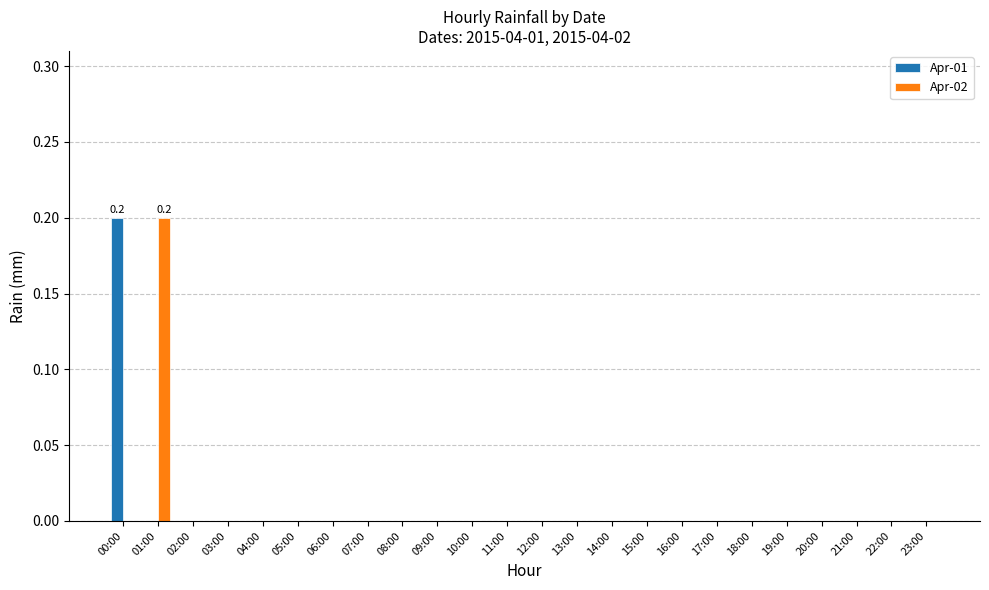

What is the maximum value for Apr-02?

0.2